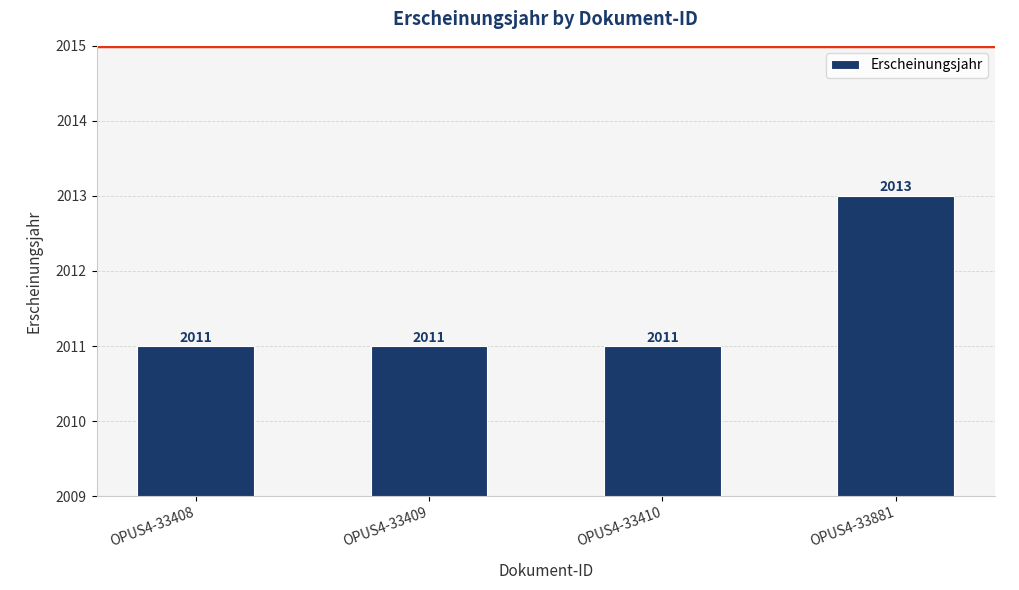

True or false: the data shows 3454 at OPUS4-33410.

False